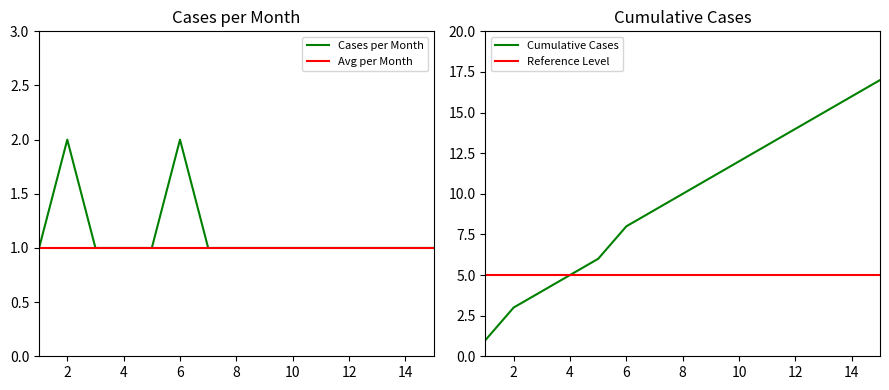

The Cumulative Cases series shows 15 at 2021-05. True or false?

True